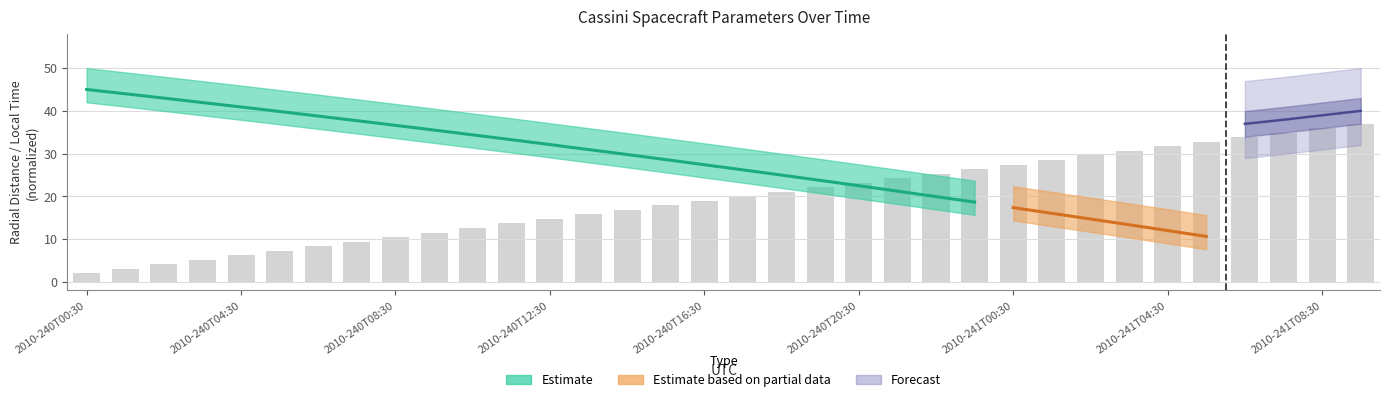

What is the maximum value shown in the chart?

37.0